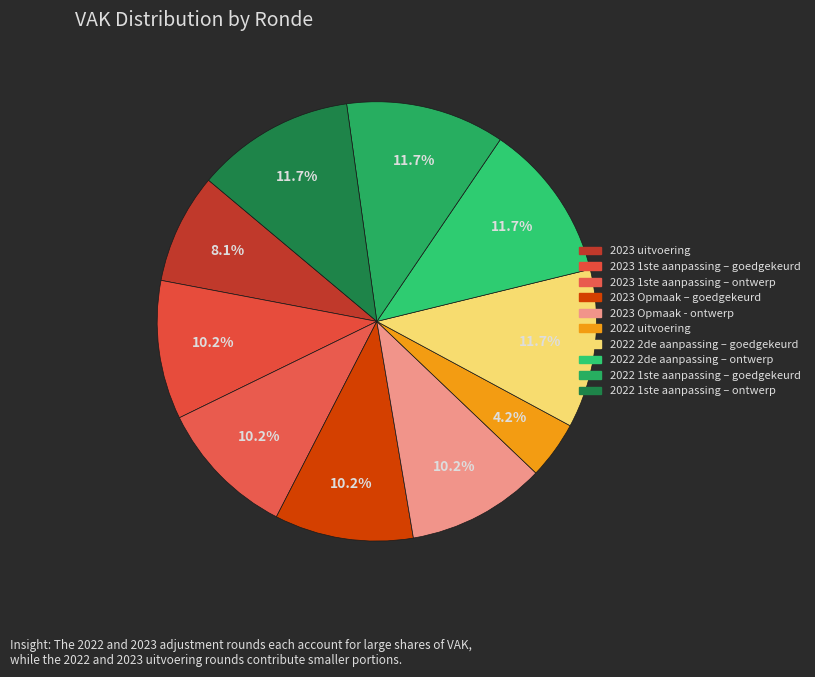

The 2023 Opmaak - ontwerp slice represents 10% of the pie. True or false?

True